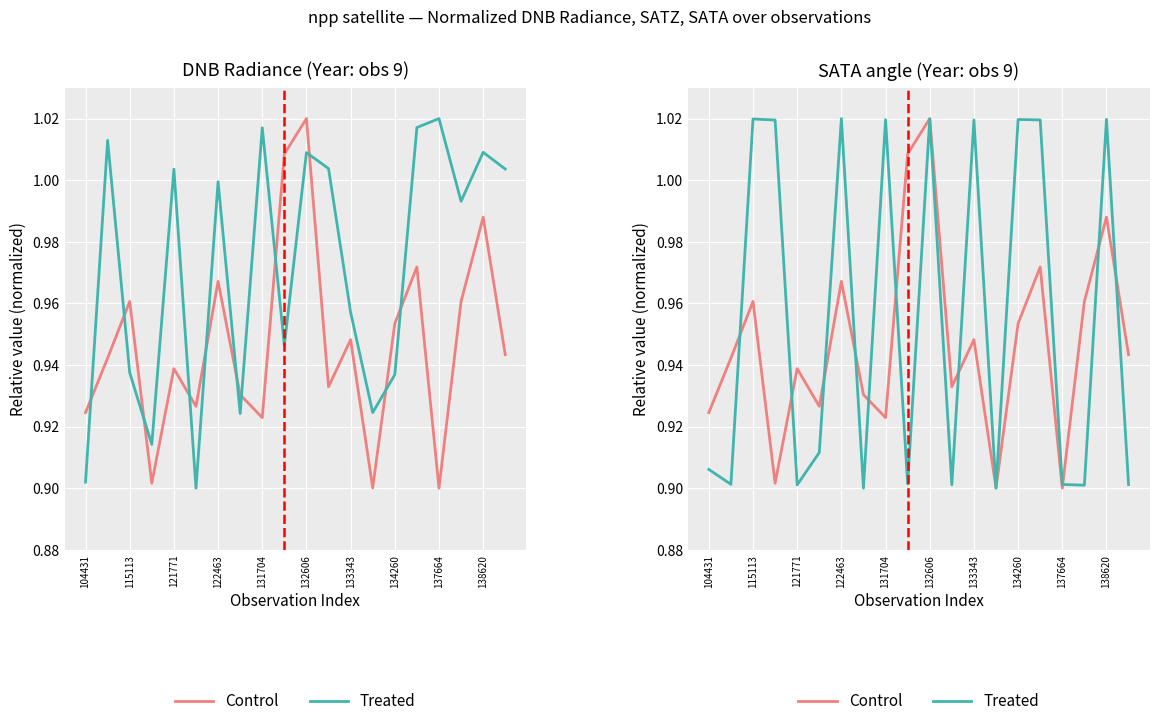

What is the value of the Treated point at the 10th from the left?

0.9